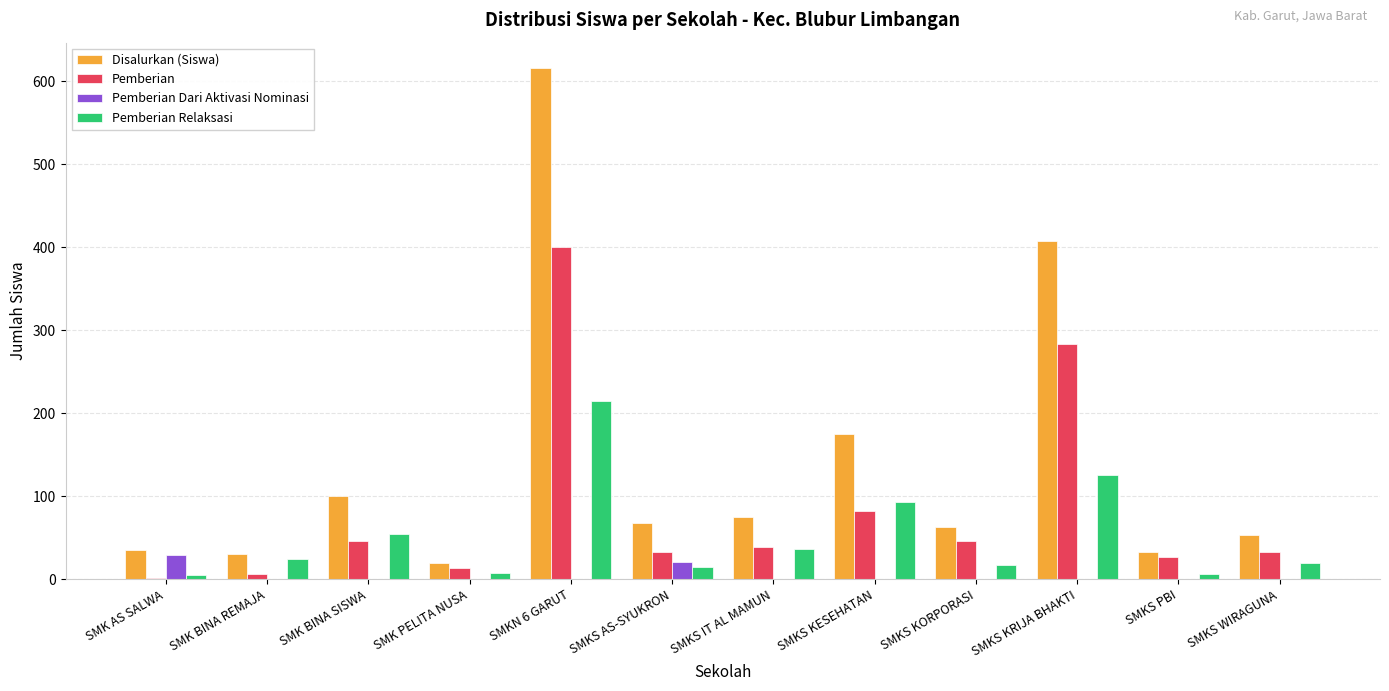

What is the highest value of the Pemberian Relaksasi series?

215